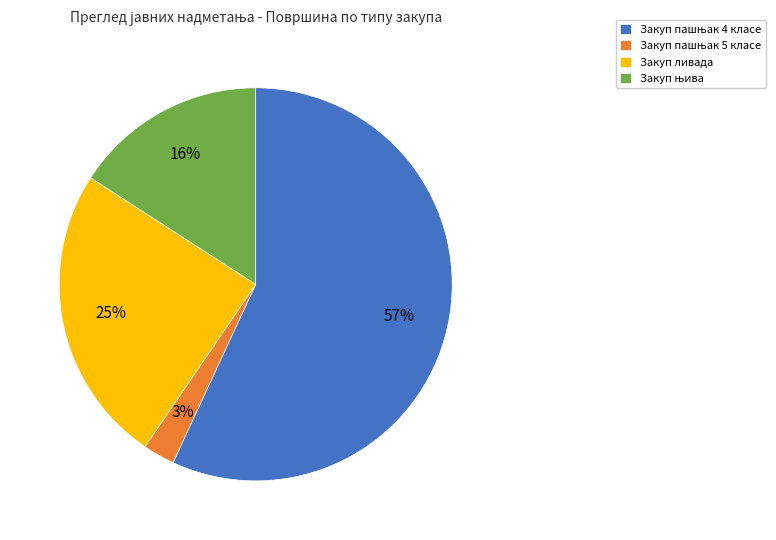

To the nearest percent, what is the average slice percentage?

25%